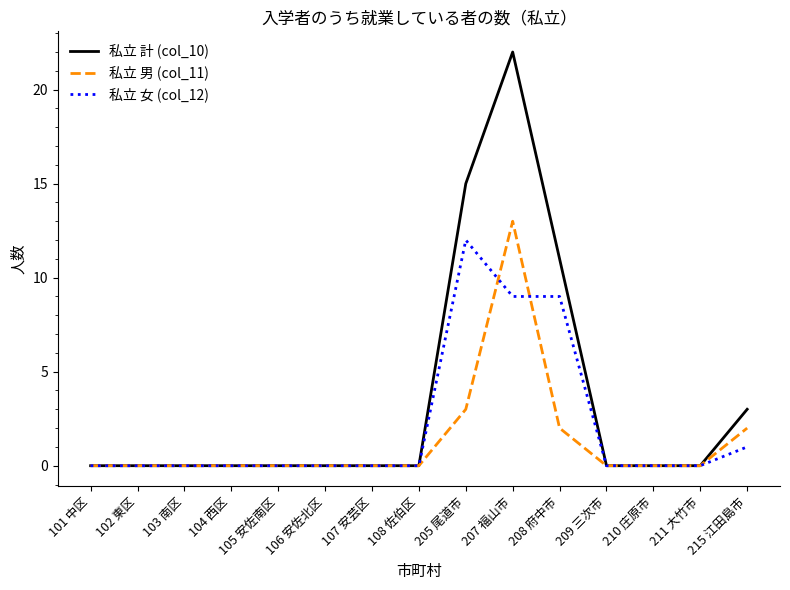

What position from the right is 210 庄原市?

3